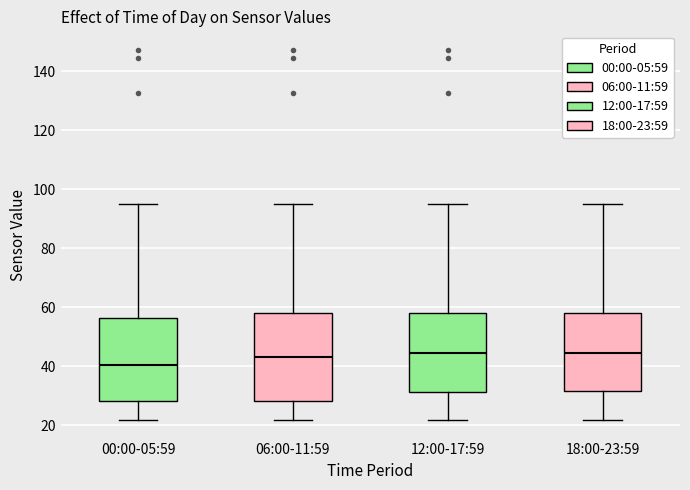

Reading left to right, transcribe this box plot: for each box, give where its median line is, the range the box spans, and where its two whiskers end, as read against the y-axis. The values are not printed on the chart, so give them approximately, as read against the axis.

00:00-05:59: median 40, box 28 to 56, whiskers 22 to 94
06:00-11:59: median 44, box 28 to 58, whiskers 22 to 94
12:00-17:59: median 44, box 32 to 58, whiskers 22 to 94
18:00-23:59: median 44, box 32 to 58, whiskers 22 to 94